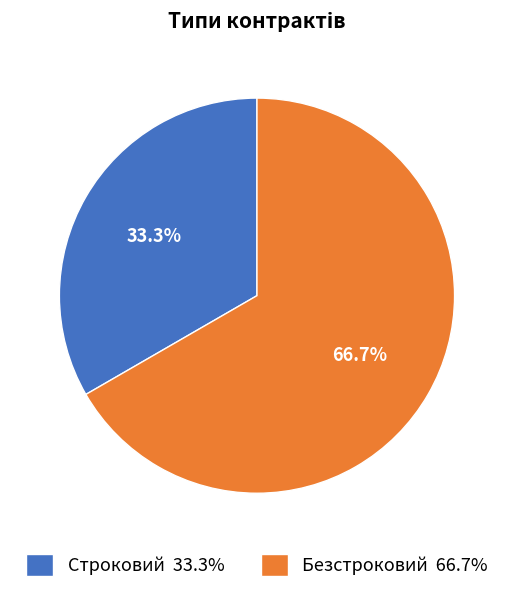

Does Безстроковий represent more than half of the total?

Yes